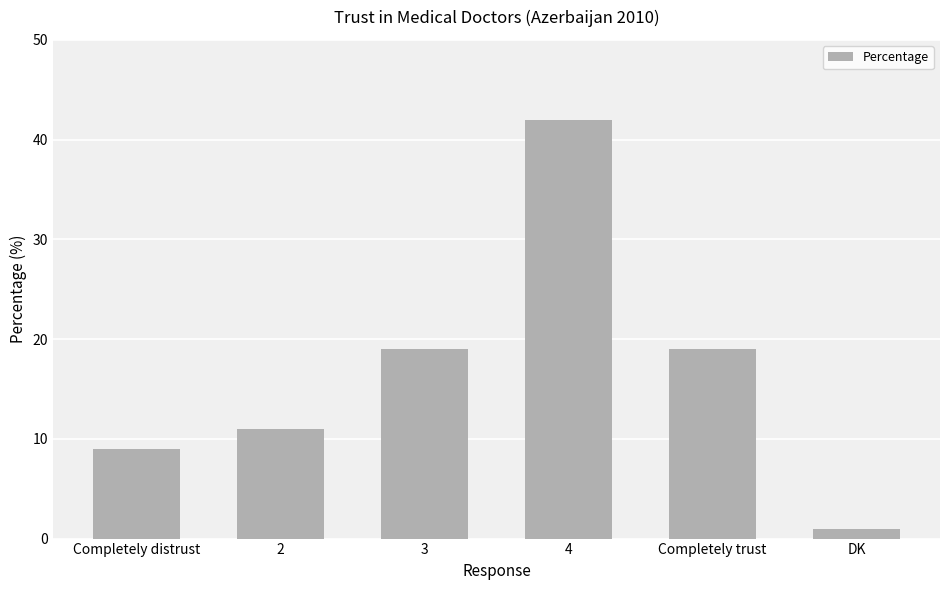

Which label corresponds to the smallest value in the chart?

DK